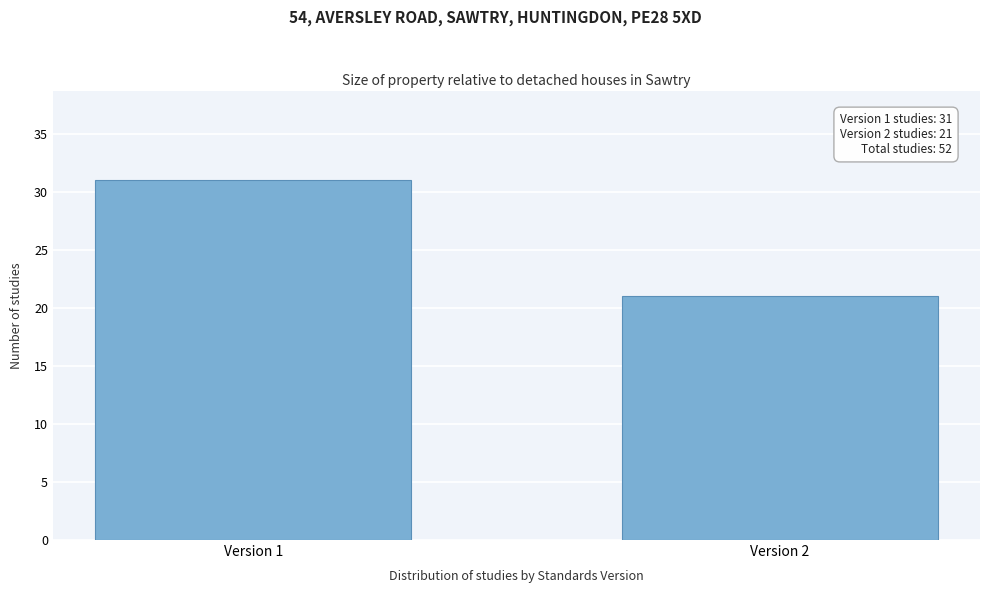

Reading right to left, list all the values displayed in this chart.

21	31